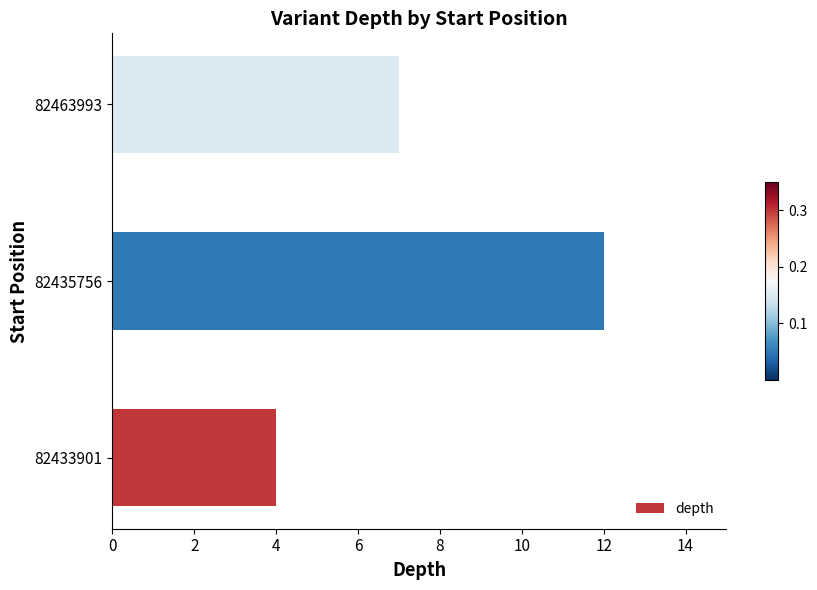

What is the change in value from 82435756 to 82463993?

-5